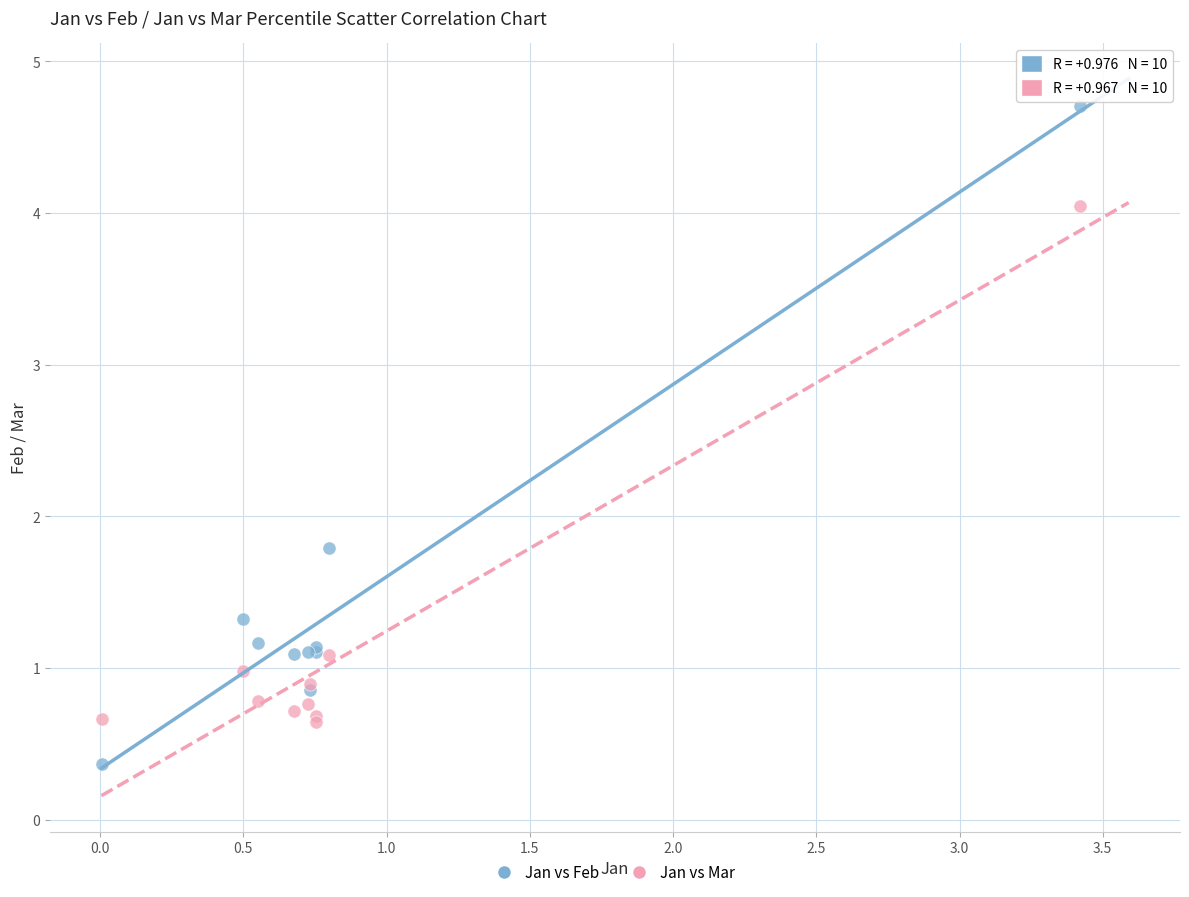

What is the X range (max minus min) for the scatter plot?

3.4